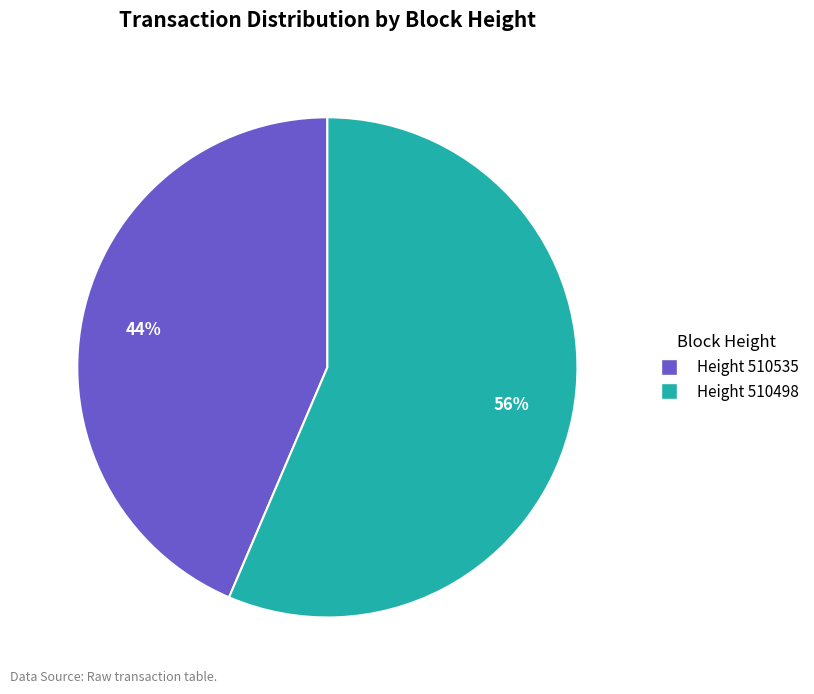

To the nearest percent, what is the average slice percentage?

50%